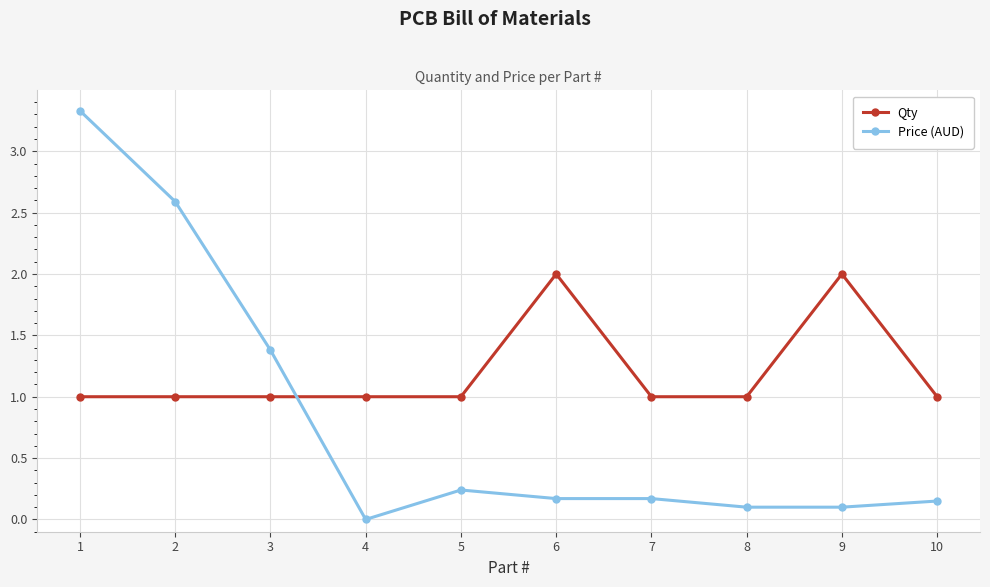

The value of Price (AUD) at 7 is 0.2. True or false?

True